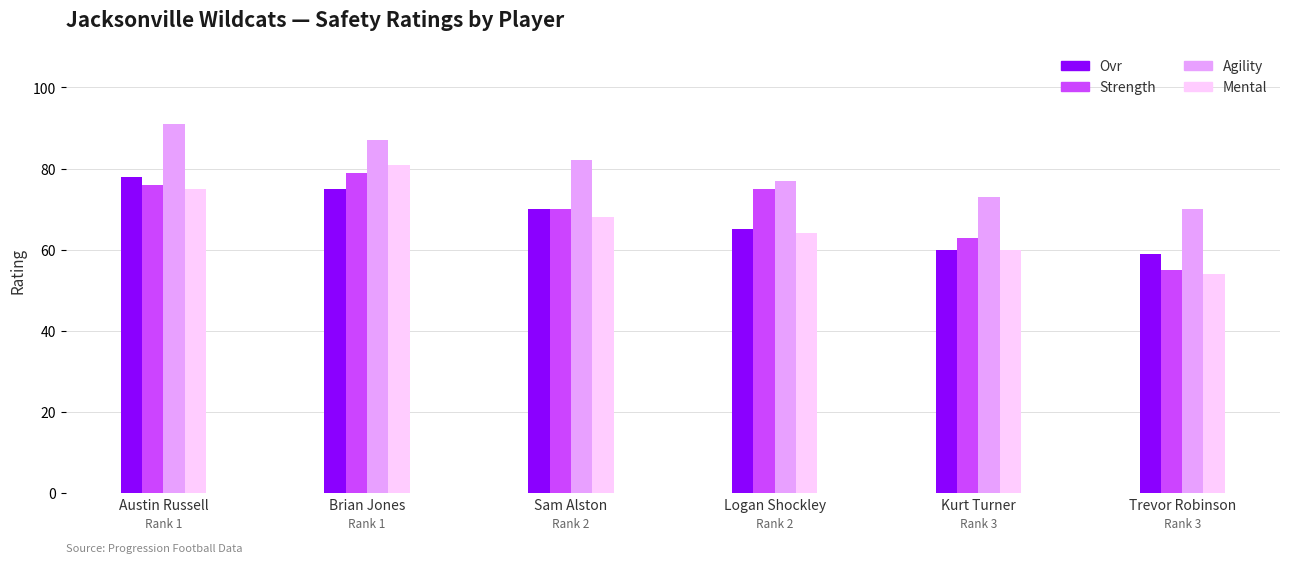

How many groups of bars are there?

6